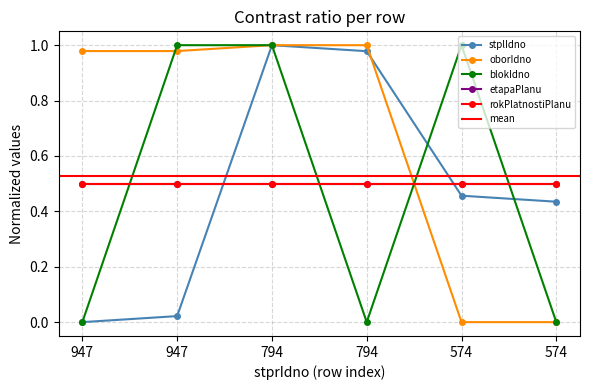

The value of oborIdno at 794 is 1.0. True or false?

True